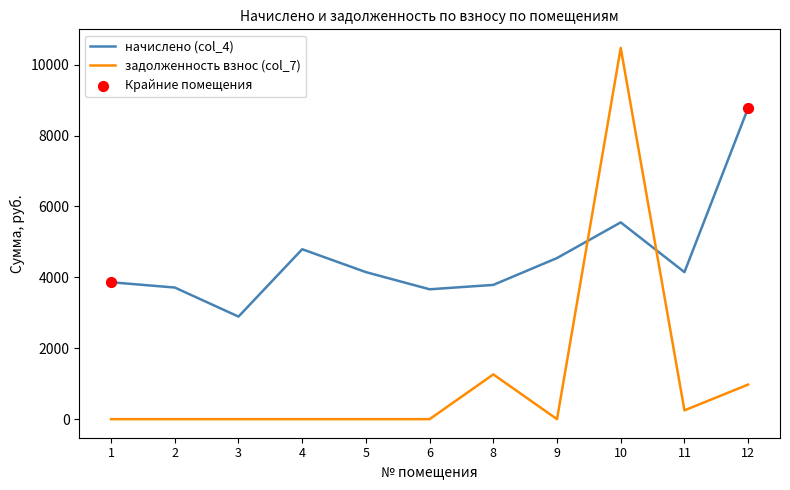

What is the difference between the highest and lowest values at 6?

3663.9